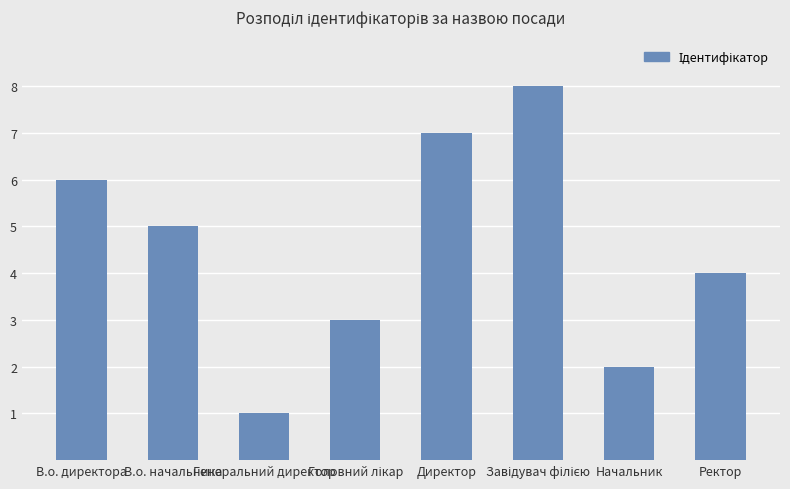

What is the change in value from В.о. директора to Директор?

+1